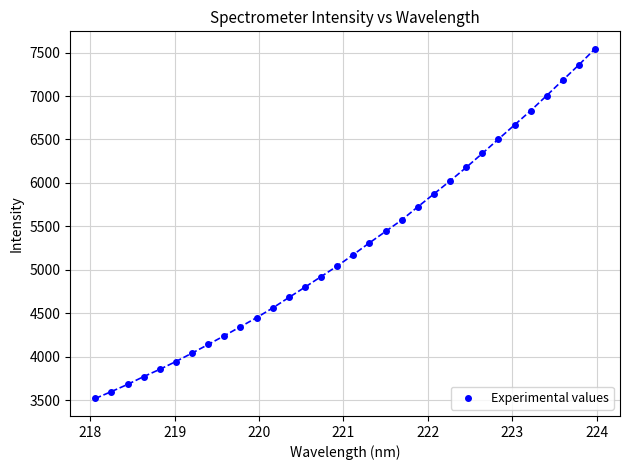

What is the range of Y values (max minus min)?

4023.5